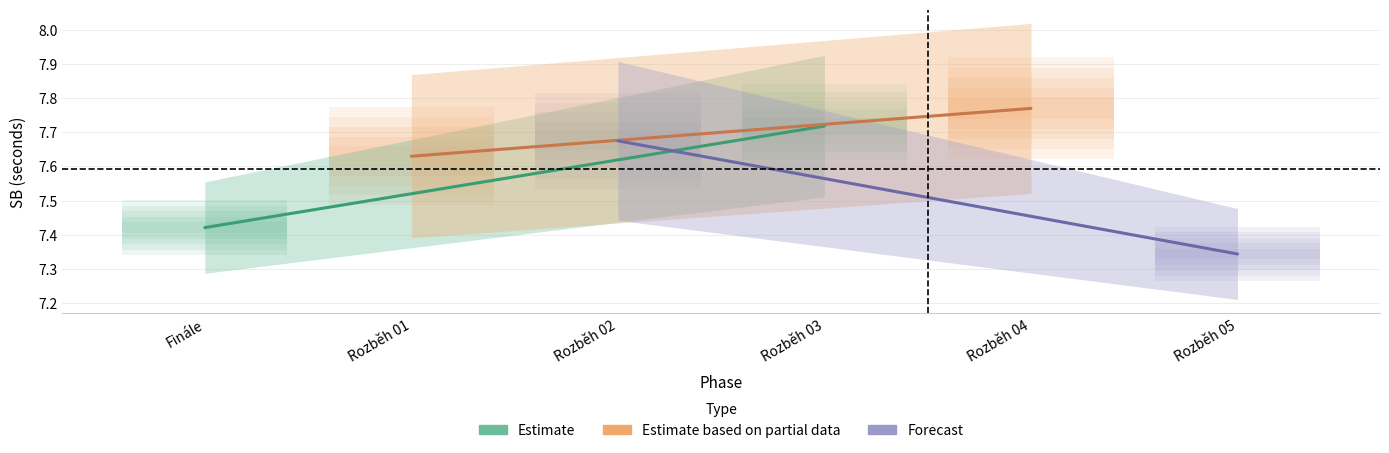

List the series in order of their overall mean, lowest first.

Forecast, Estimate, Estimate based on partial data